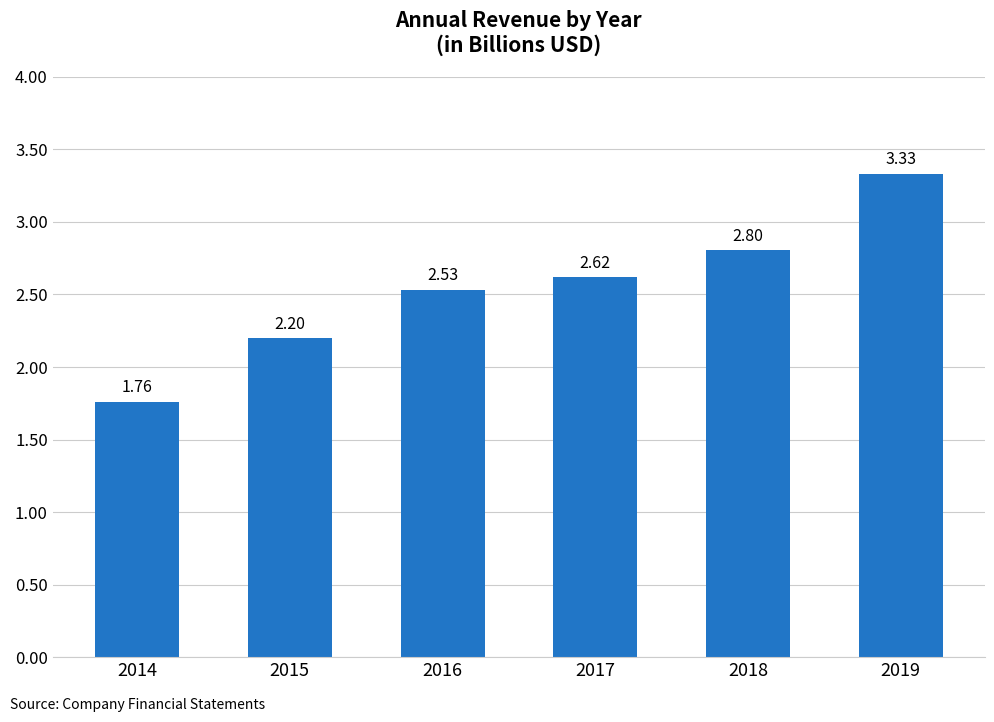

What is the difference between the maximum and second lowest values?

1133547000